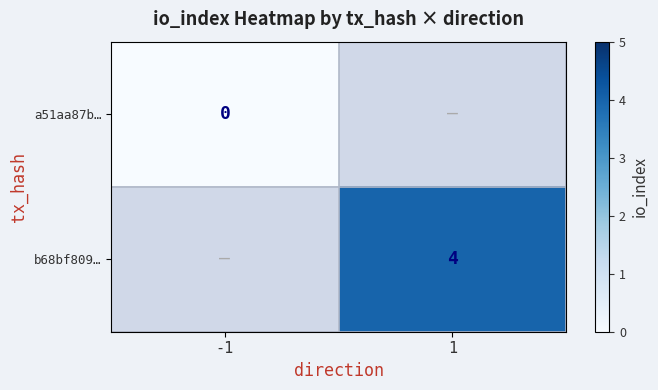

The b68bf809… series shows 5.2 at 1. True or false?

False